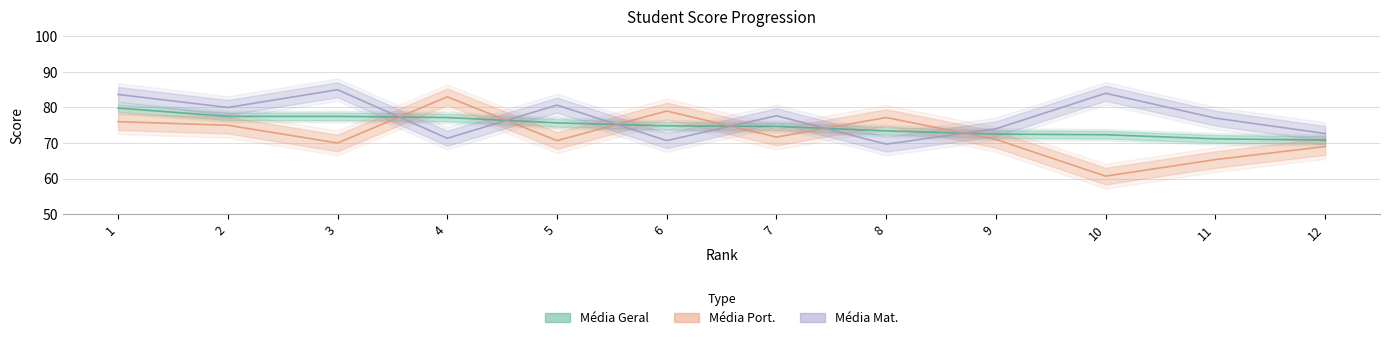

How many intersections are there between Média Port. and Média Mat.?

6